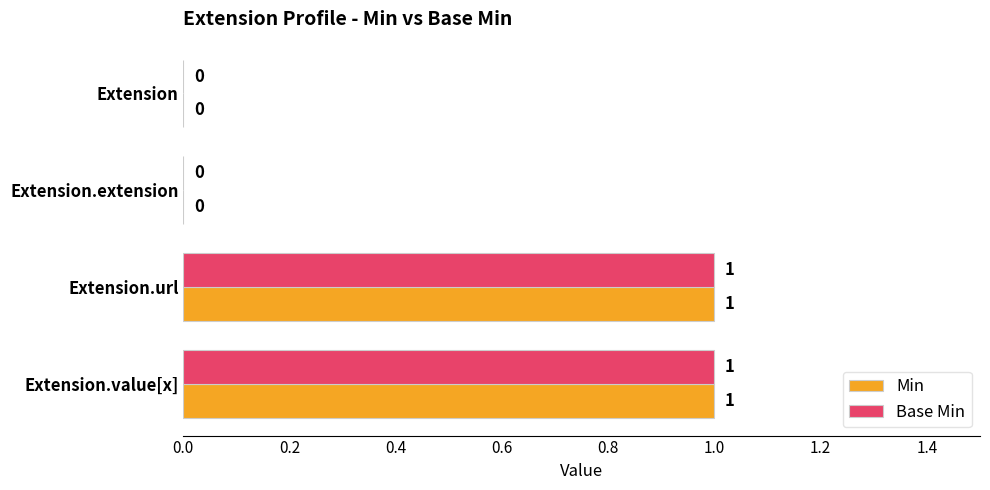

True or false: Min has a value of 1 at Extension.extension.

False